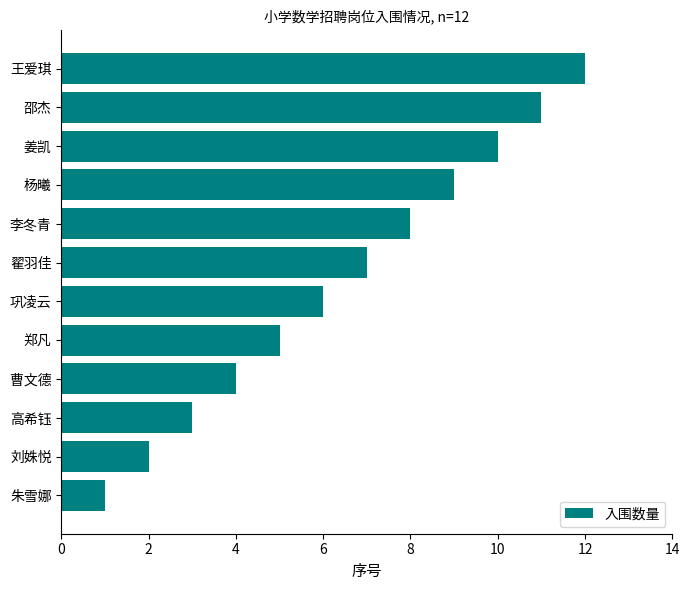

Between 翟羽佳 and 李冬青, which is larger?

李冬青